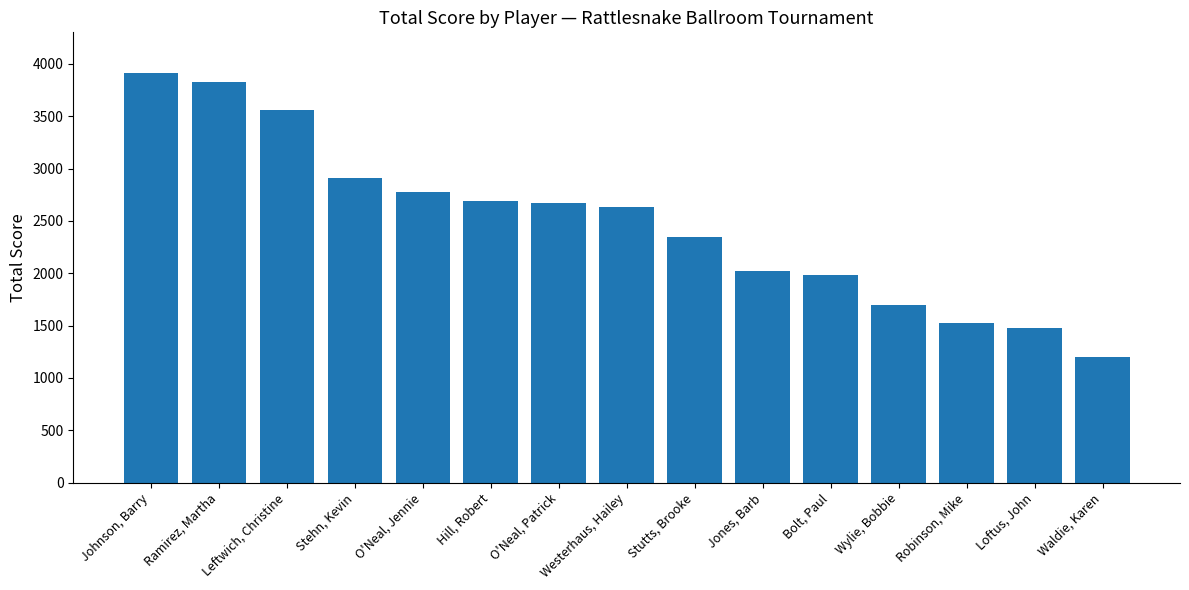

What position from the right is Hill, Robert?

10